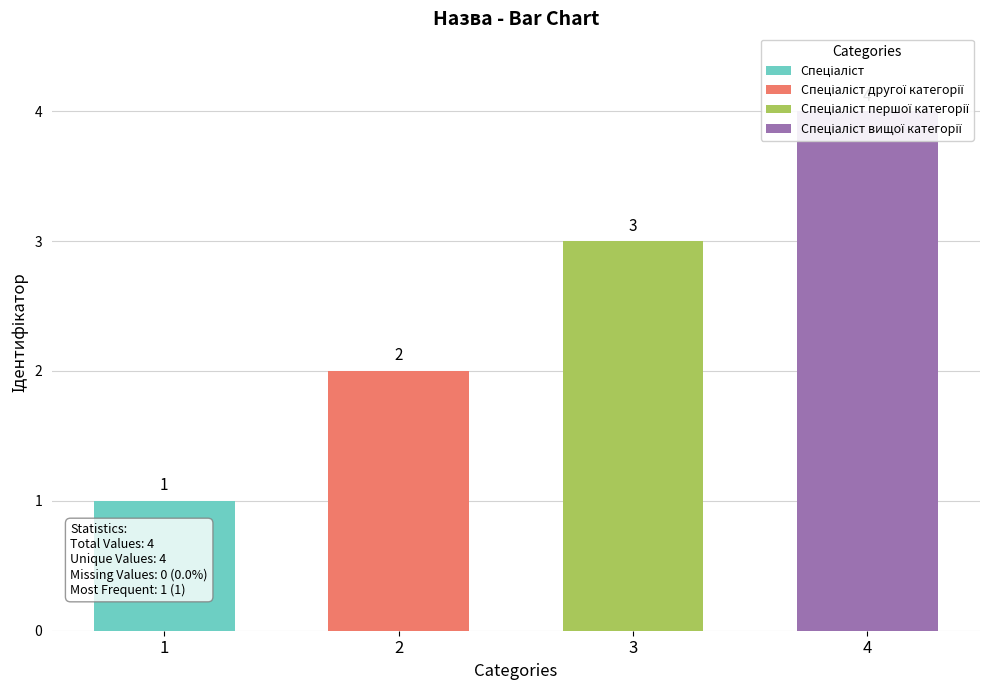

Which label corresponds to the smallest value in the chart?

Спеціаліст